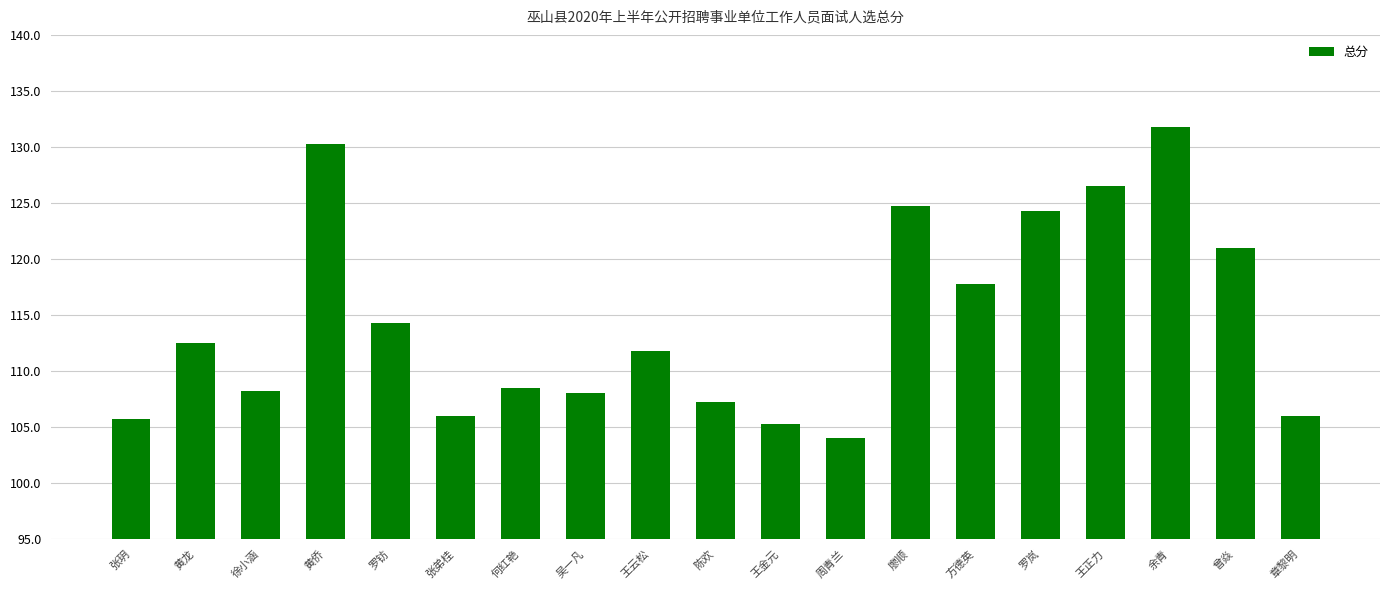

At which label does the data first exceed 111?

黄龙